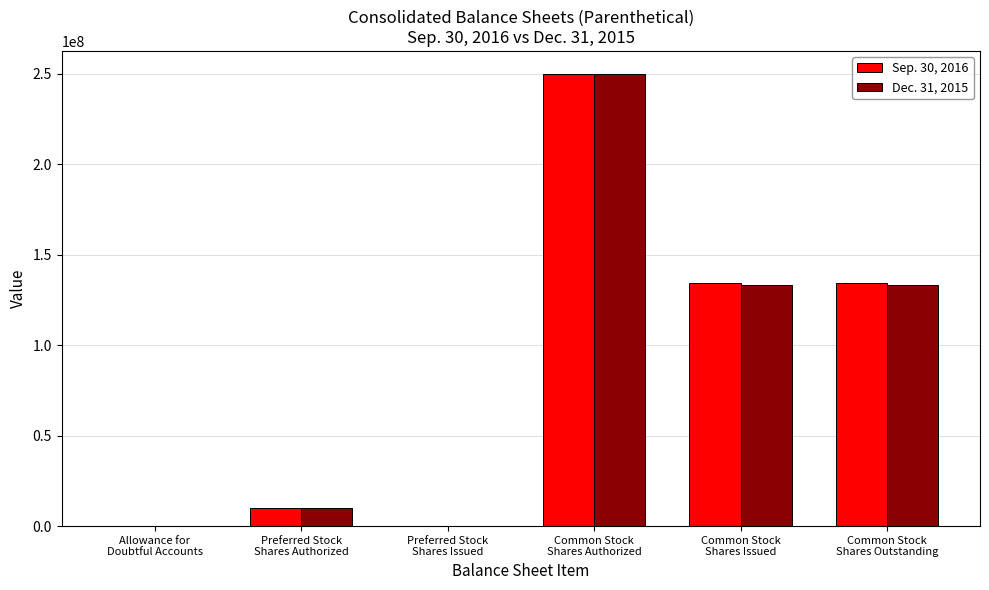

Is the value of Sep. 30, 2016 at Preferred Stock
Shares Issued greater than the value of Dec. 31, 2015 at Common Stock
Shares Issued?

No